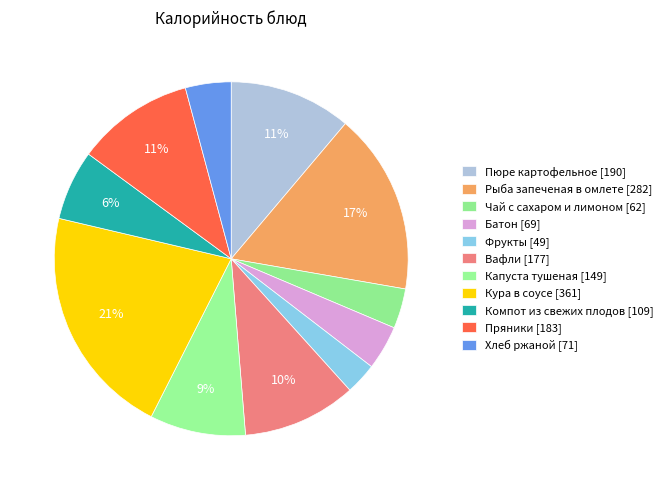

What percentage do Капуста тушеная and Фрукты together represent?

11.6%